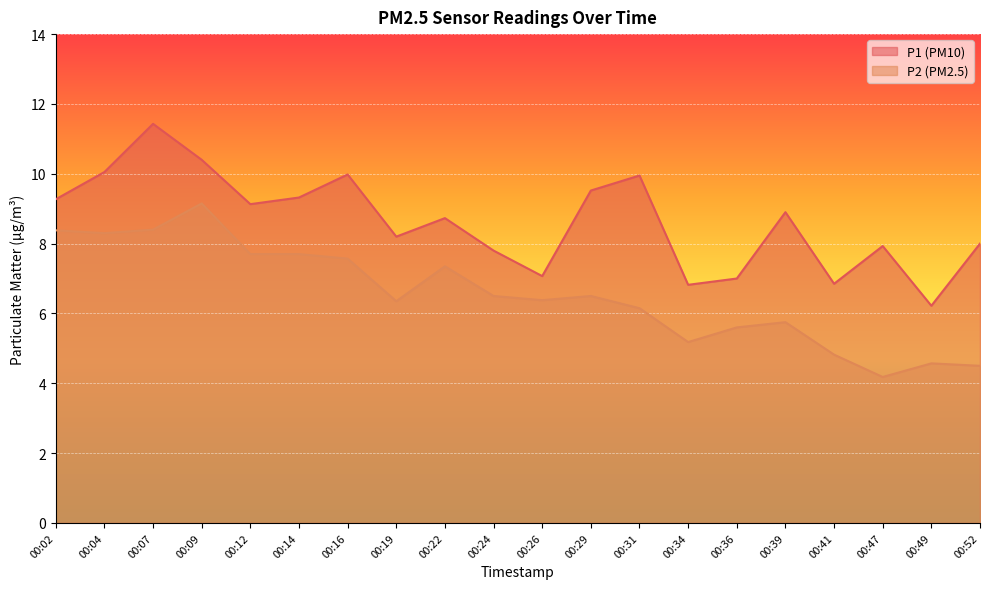

How many interior local peaks does the P2 series have?

5